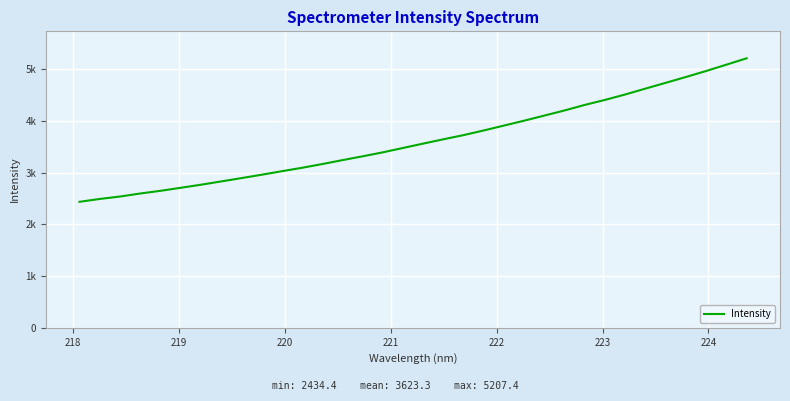

Is this an area chart (filled region under the line)?

No